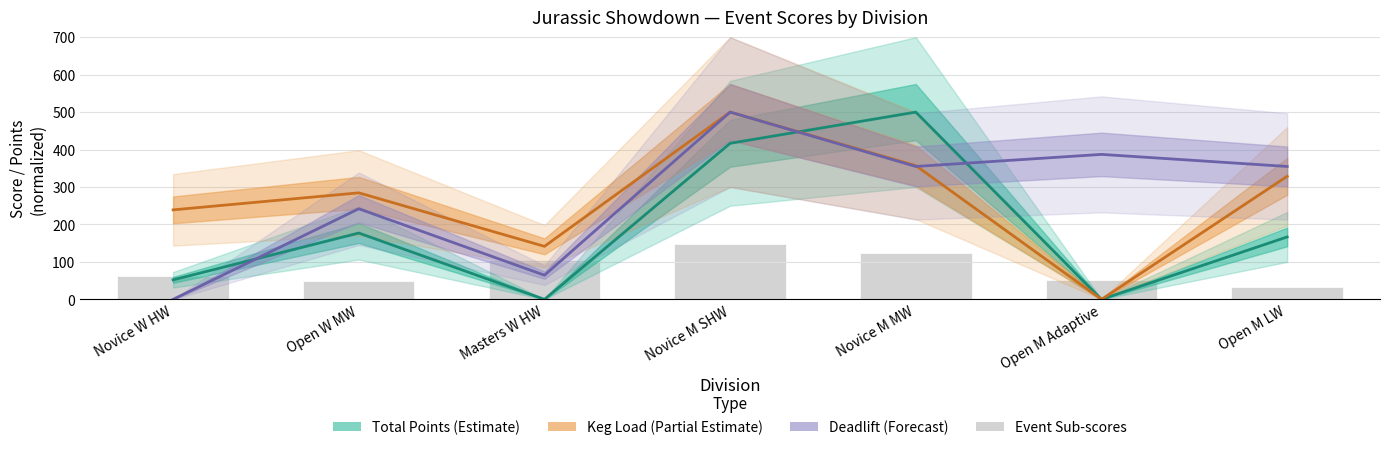

Does the chart contain any negative values?

No